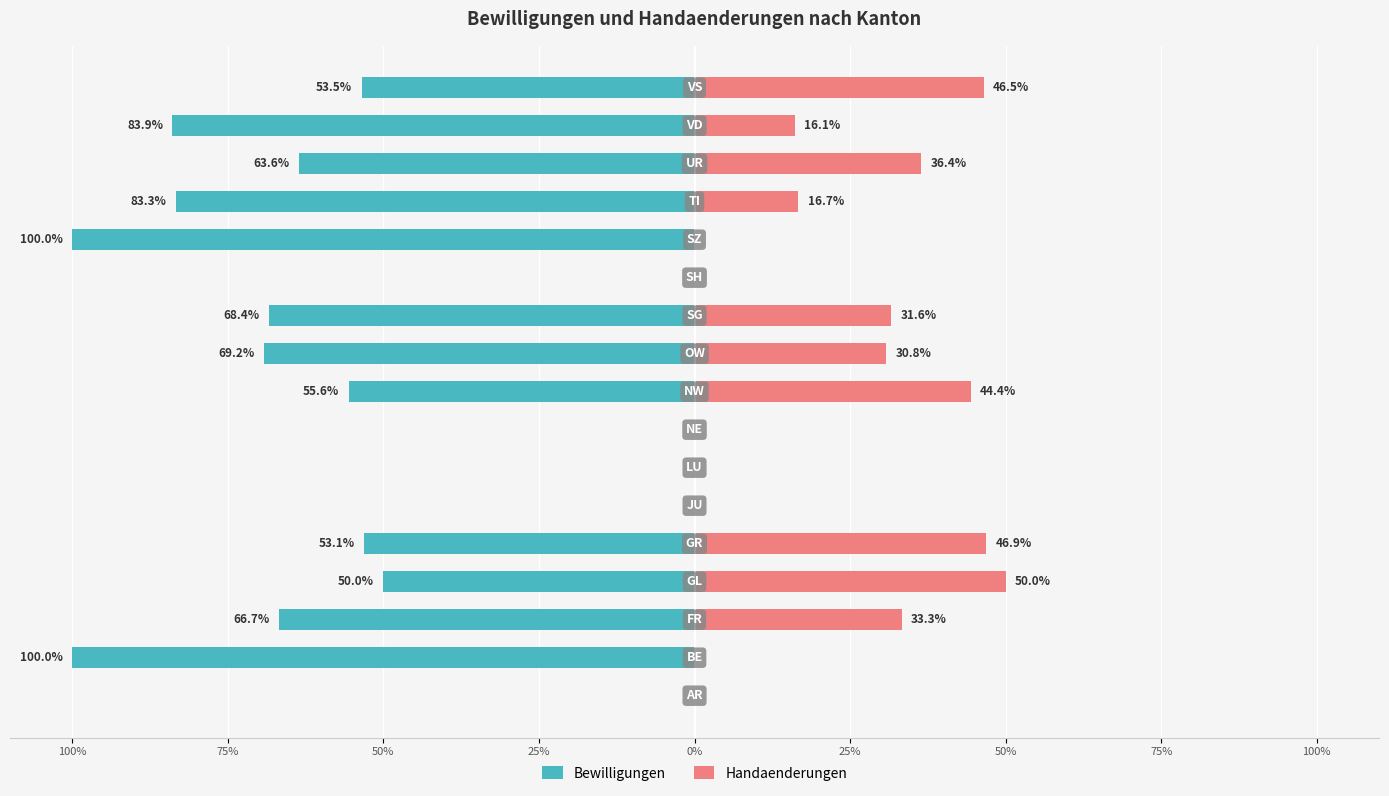

What is the total value across all series at 75%?

-100.0